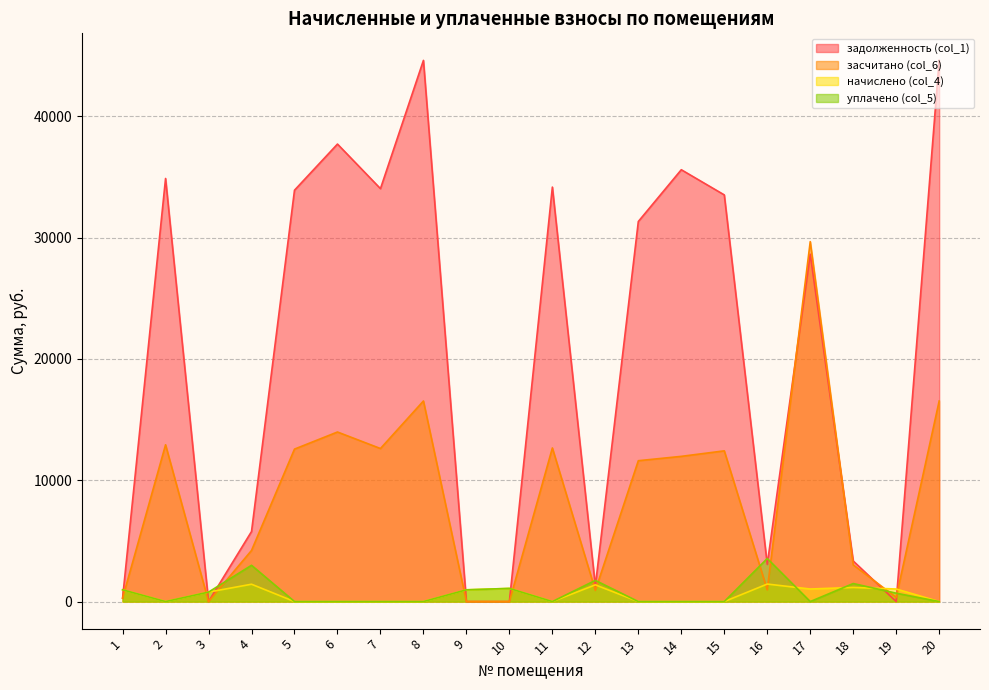

How many values in задолженность (col_1) are above zero?

18